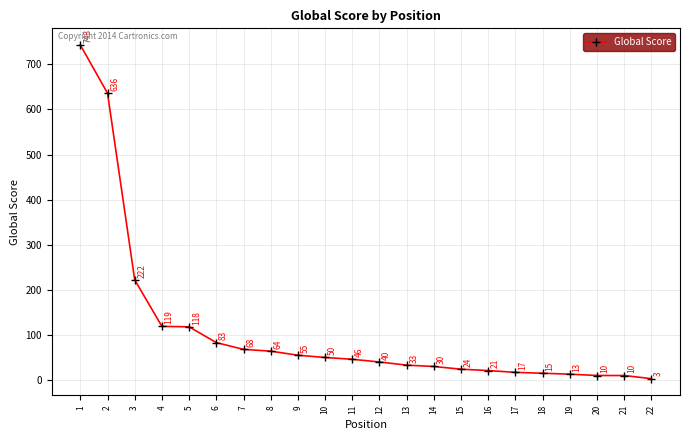

What is the difference between the maximum and minimum values?

740